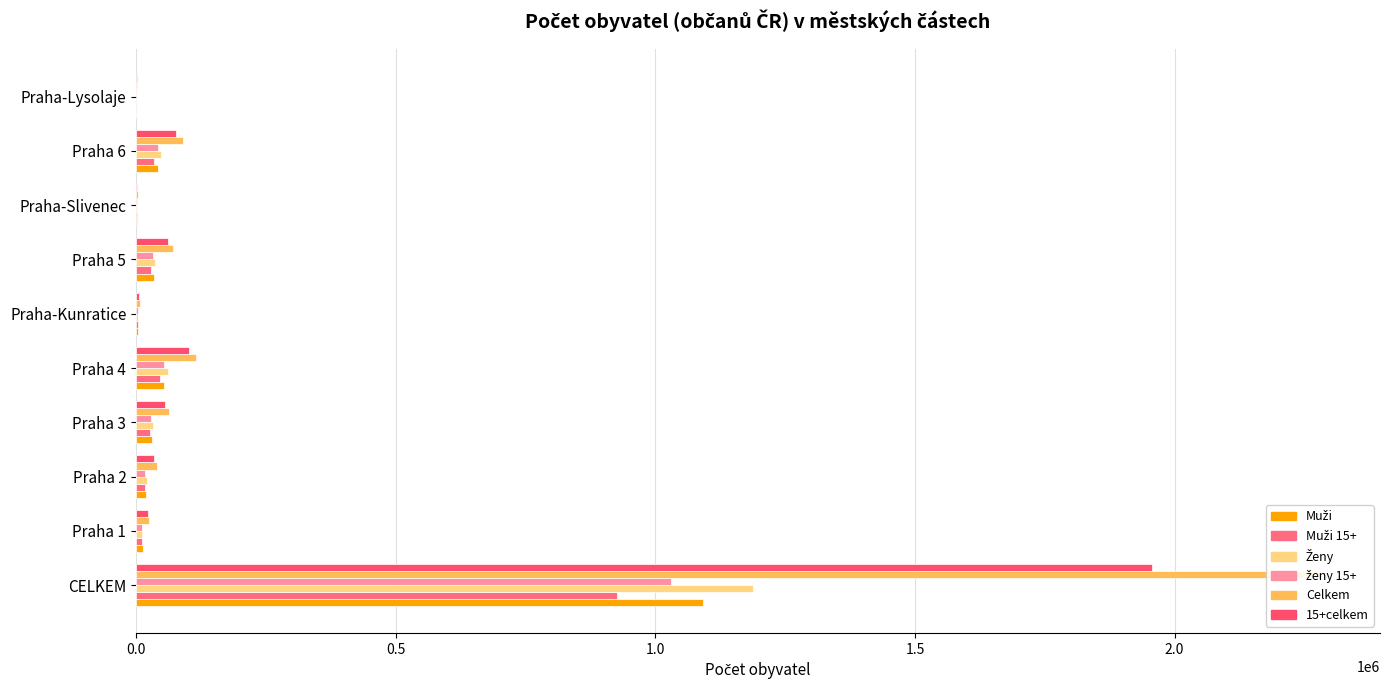

How many bars are there in each group?

6